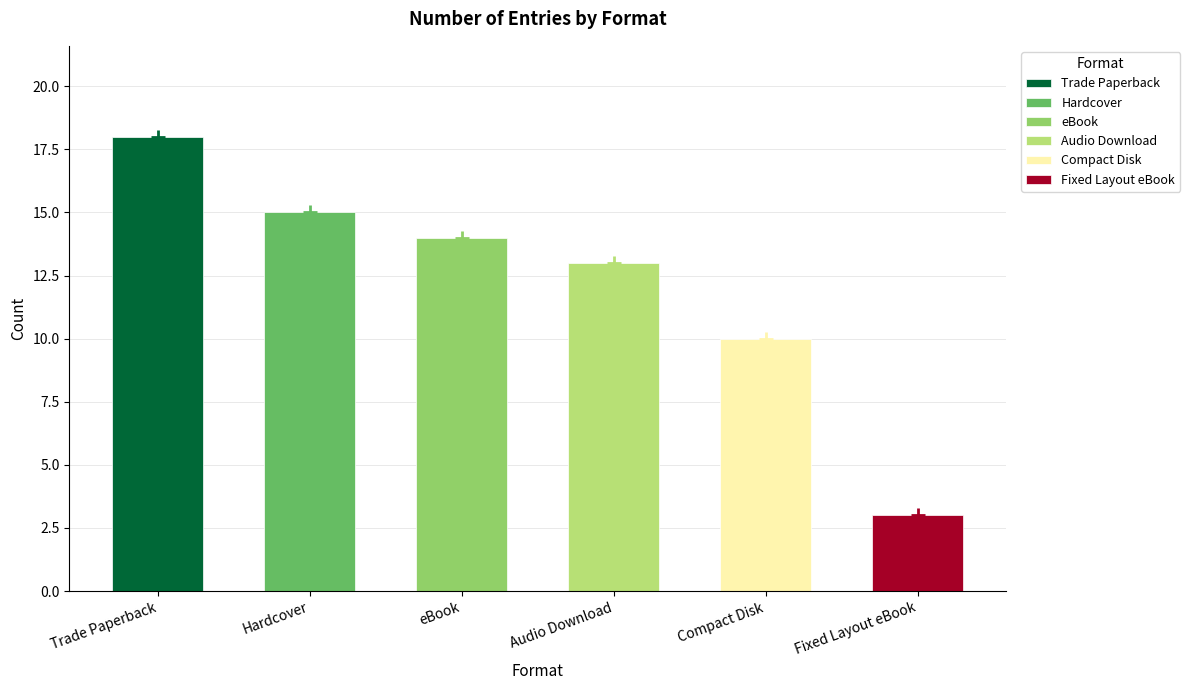

Which has a higher value, Hardcover or Fixed Layout eBook?

Hardcover